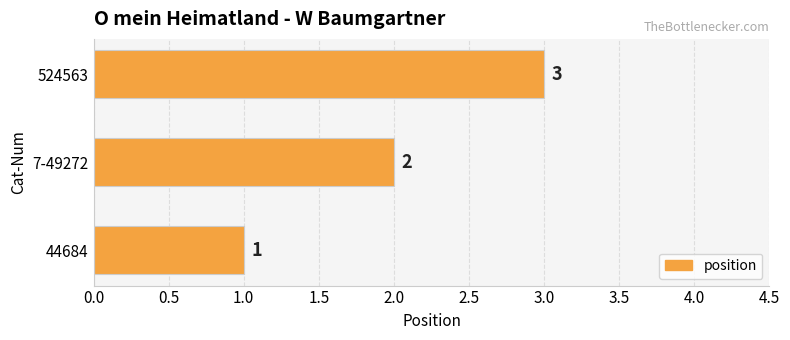

Are the bars horizontal?

Yes